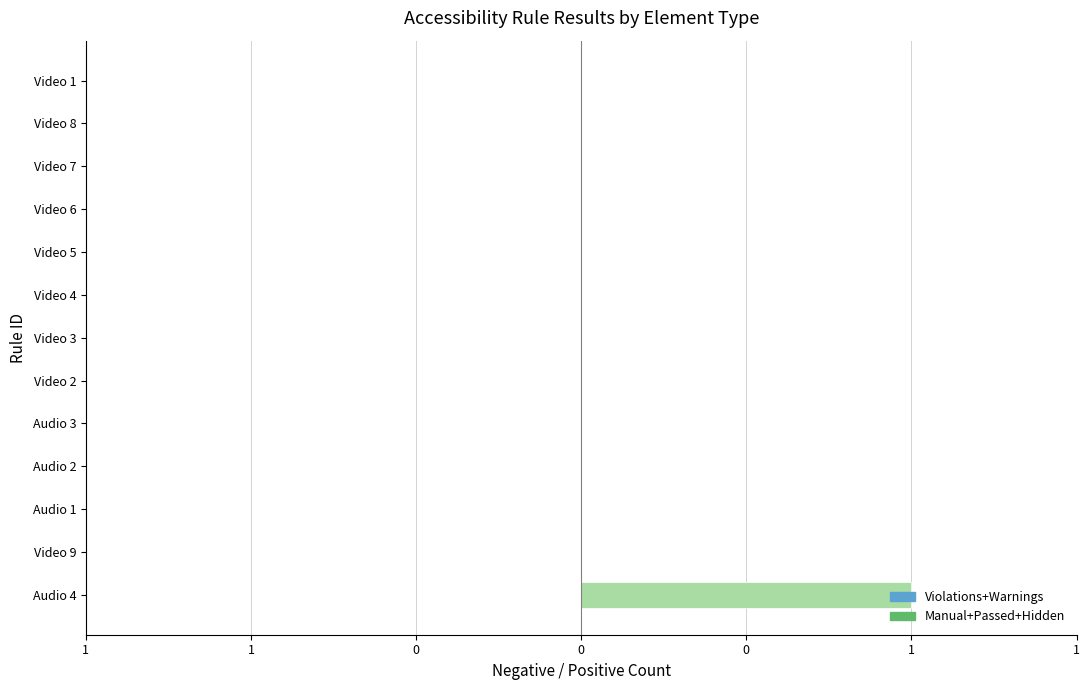

At which label does Element Violations reach its minimum?

Audio 4